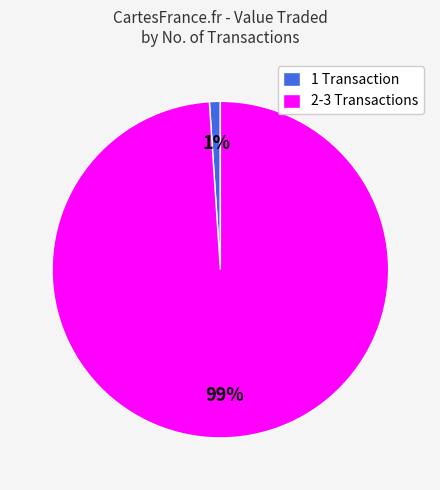

To the nearest percent, what is the difference between the largest and smallest slice percentages?

98%